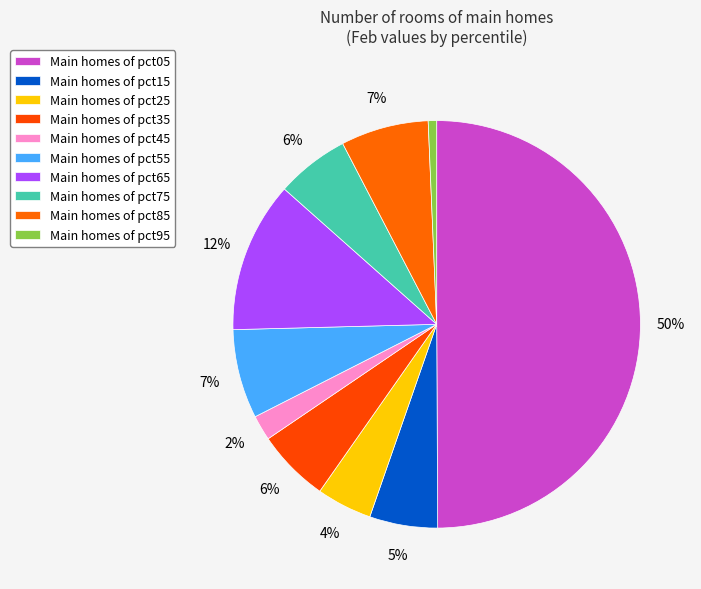

Rank the categories by value from highest to lowest.

pct05, pct65, pct55, pct85, pct75, pct35, pct15, pct25, pct45, pct95